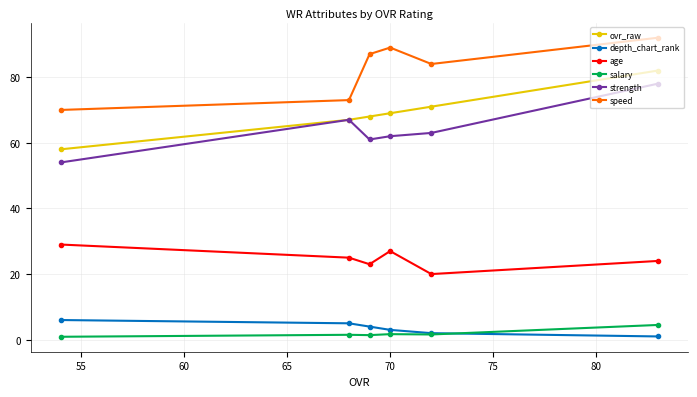

How many categories are shown in the chart?

6